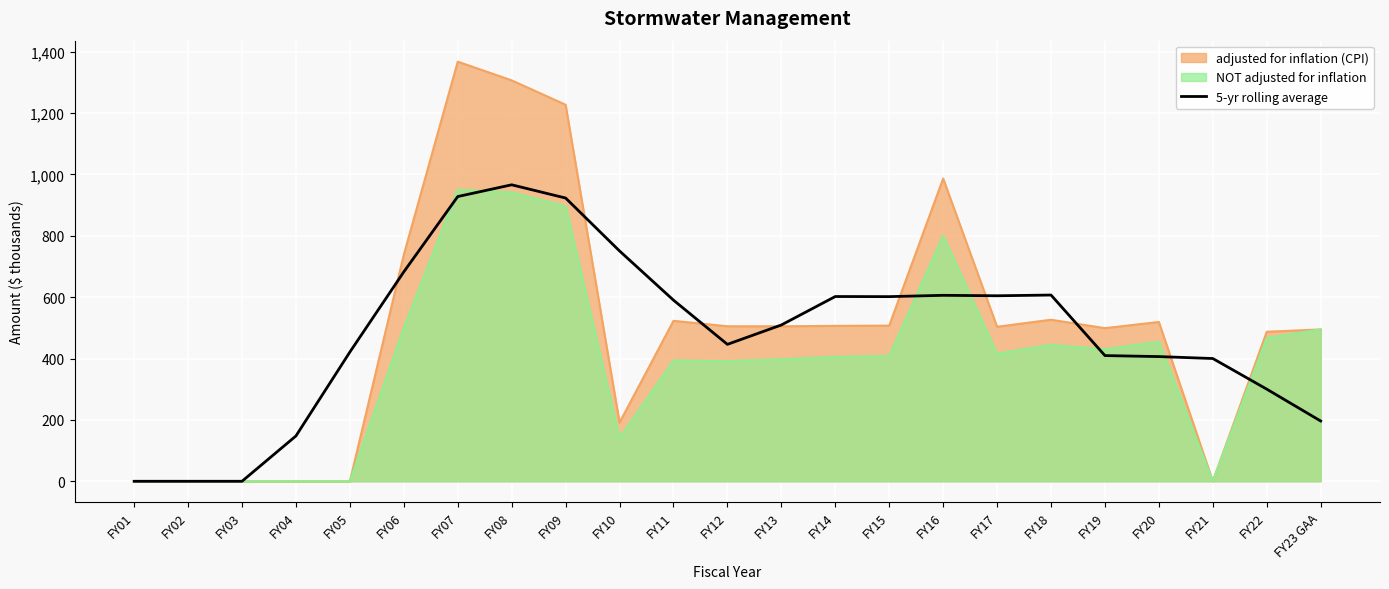

True or false: the data shows 406.3 at FY20.

True